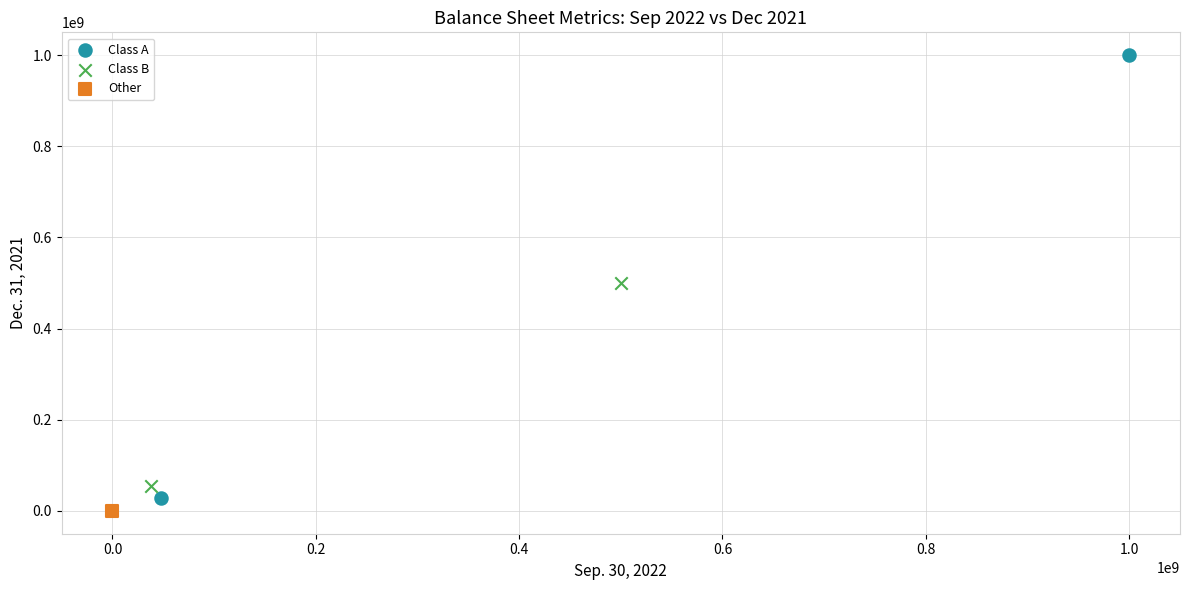

What are all the series names shown in the legend?

Class A, Class B, Other